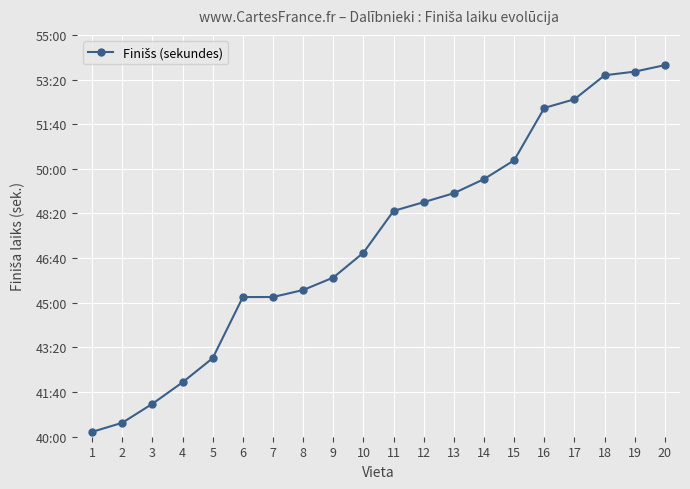

What is the ratio of the value at 16 to the value at 18?

1.0